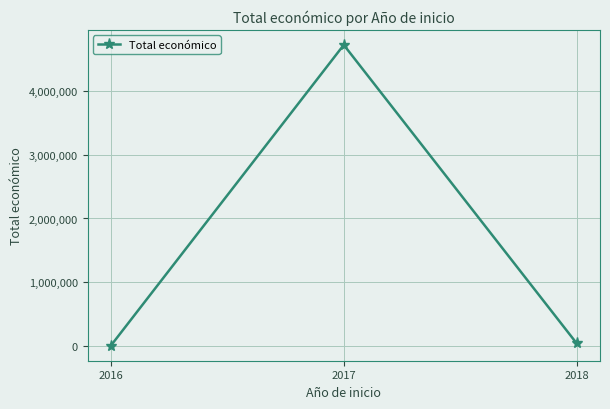

How many data points are less than 42150?

1